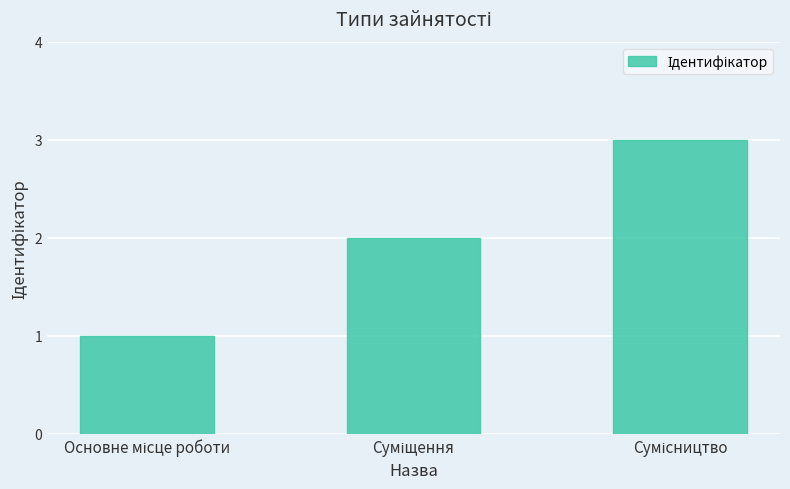

What is the sum of all values?

6